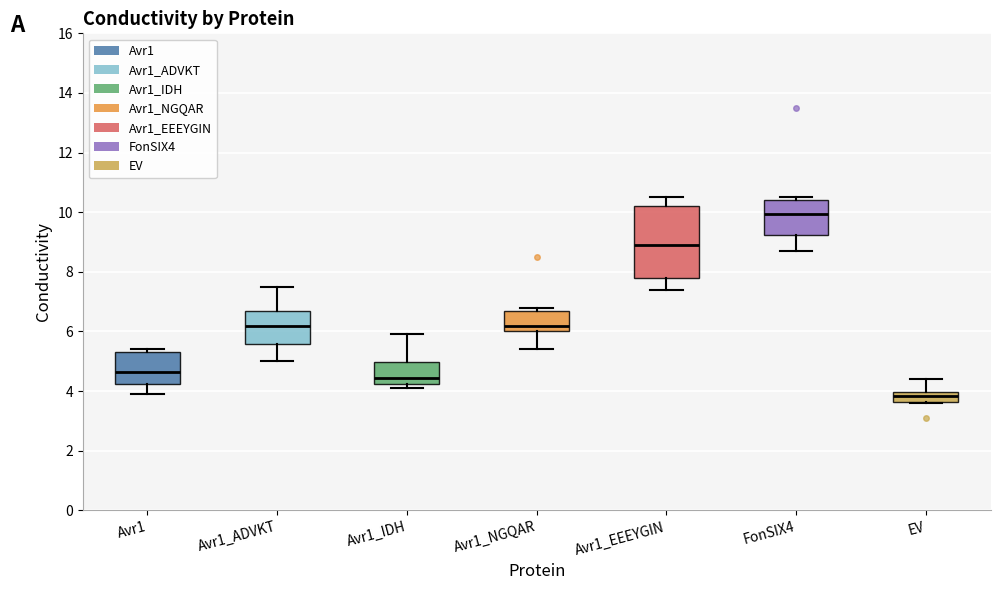

Reading left to right, transcribe this box plot: for each box, give where its median line is, the range the box spans, and where its two whiskers end, as read against the y-axis. The values are not printed on the chart, so give them approximately, as read against the axis.

Avr1: median 4.6, box 4.2 to 5.4, whiskers 4.0 to 5.4 (just above the box's upper edge)
Avr1_ADVKT: median 6.2, box 5.6 to 6.6, whiskers 5.0 to 7.6
Avr1_IDH: median 4.4, box 4.2 to 5.0, whiskers 4.2 (just below the box's lower edge) to 6.0
Avr1_NGQAR: median 6.2, box 6.0 to 6.6, whiskers 5.4 to 6.8
Avr1_EEEYGIN: median 9.0, box 7.8 to 10.2, whiskers 7.4 to 10.6
FonSIX4: median 10.0, box 9.2 to 10.4, whiskers 8.8 to 10.6
EV: median 3.8, box 3.6 to 4.0, whiskers 3.6 to 4.4